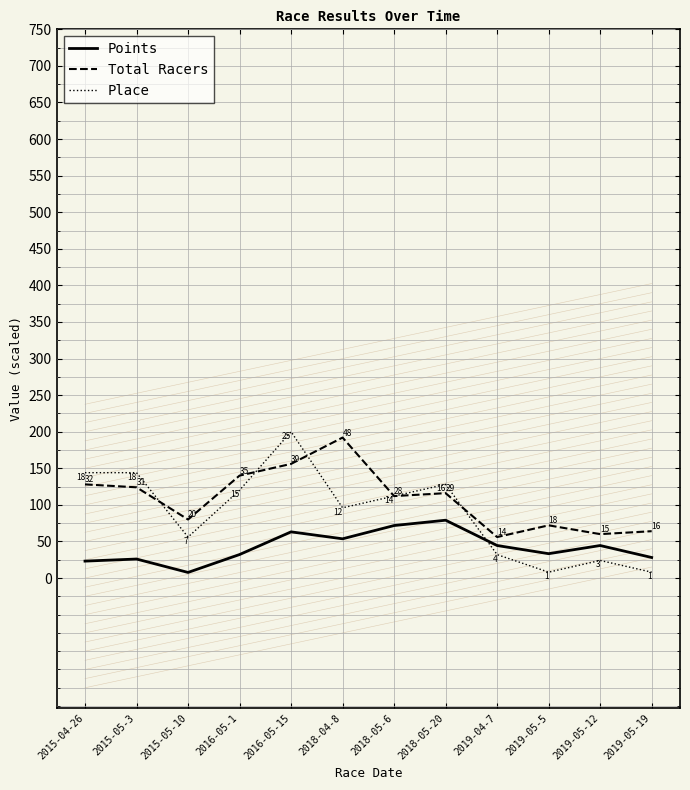

True or false: Total Racers has a value of 78.2 at 2015-04-26.

False